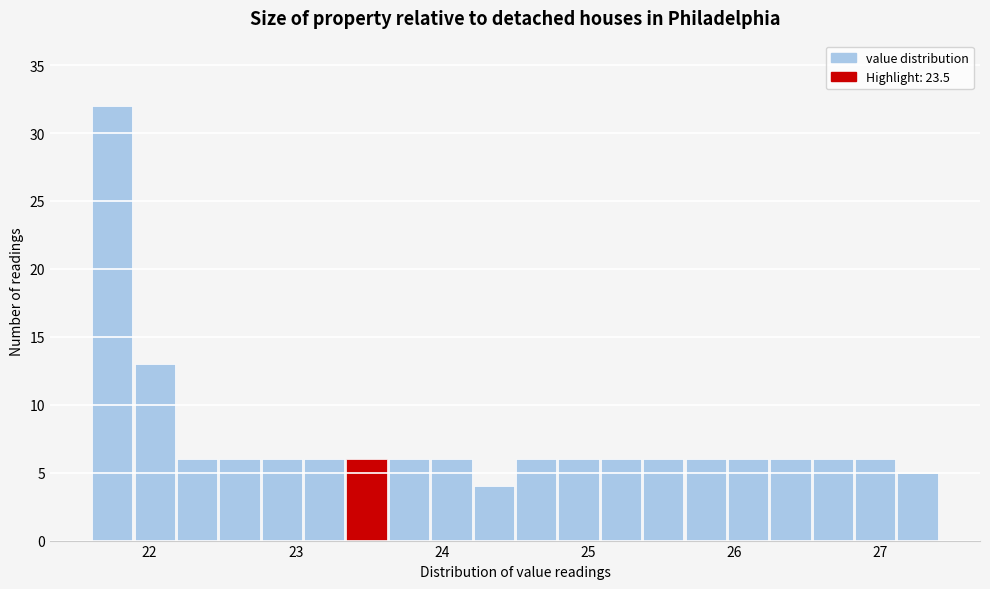

Around what value on the x-axis is the tallest bar? Give the approximate position of its centre, as read against the axis.

21.7